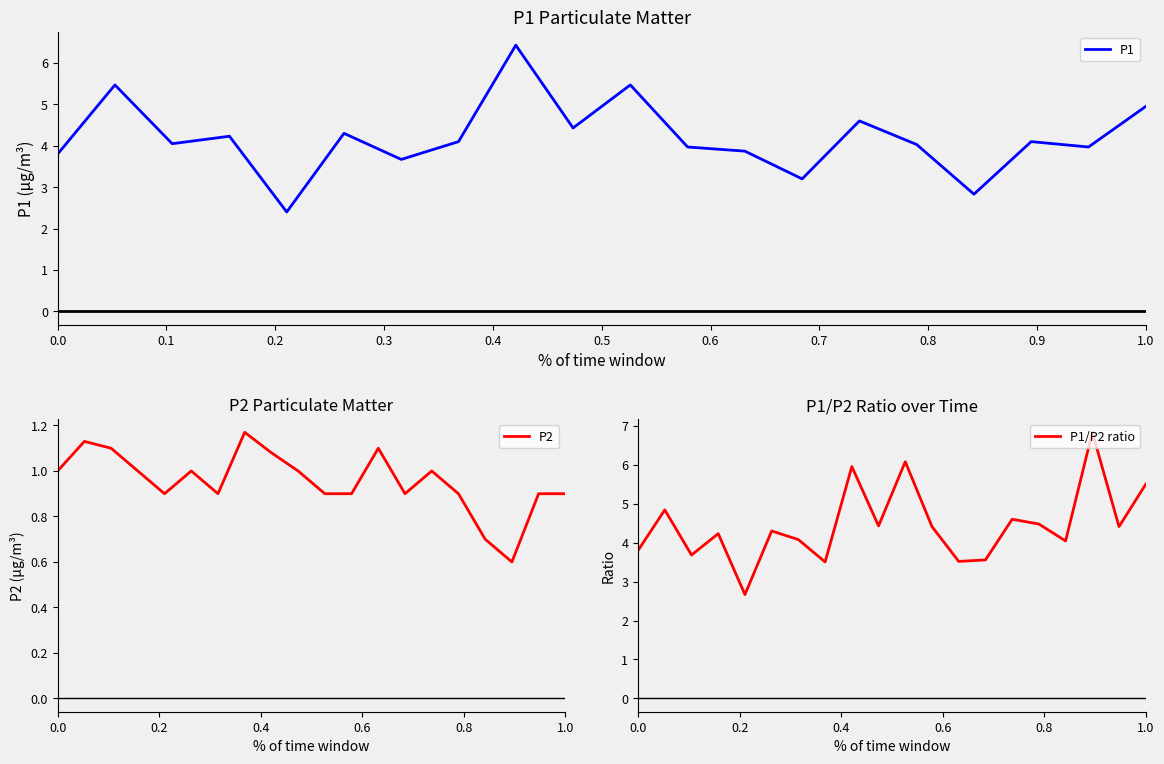

Reading right to left, list all the values displayed in this chart.

P1: 5.0	4.0	4.1	2.8	4.0	4.6	3.2	3.9	4.0	5.5	4.4	6.4	4.1	3.7	4.3	2.4	4.2	4.0	5.5	3.8
P2: 0.9	0.9	0.6	0.7	0.9	1.0	0.9	1.1	0.9	0.9	1.0	1.1	1.2	0.9	1.0	0.9	1.0	1.1	1.1	1.0
P1/P2 ratio: 5.5	4.4	6.8	4.0	4.5	4.6	3.6	3.5	4.4	6.1	4.4	6.0	3.5	4.1	4.3	2.7	4.2	3.7	4.8	3.8